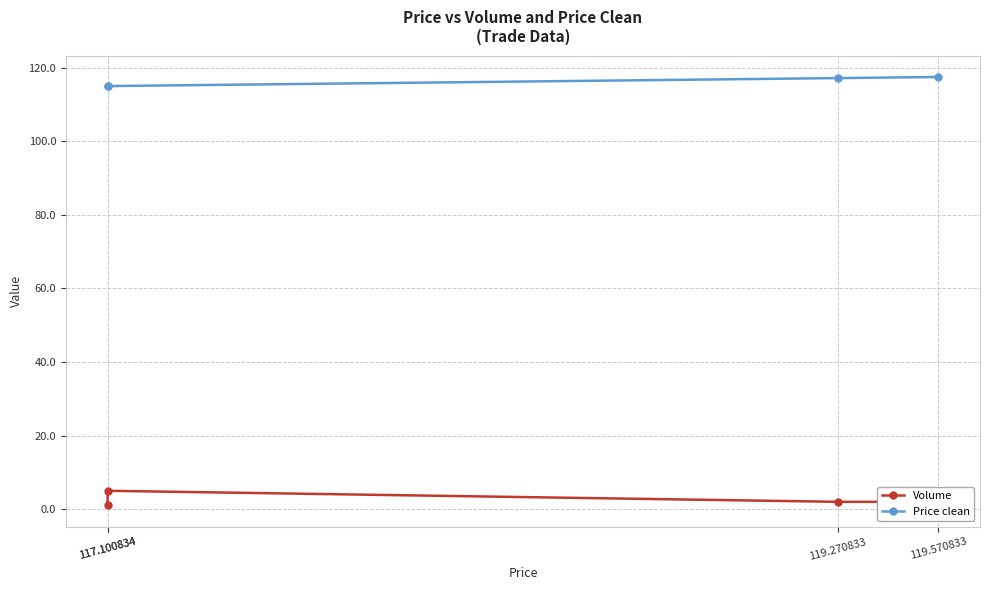

Does the chart display data point markers on the line(s)?

Yes